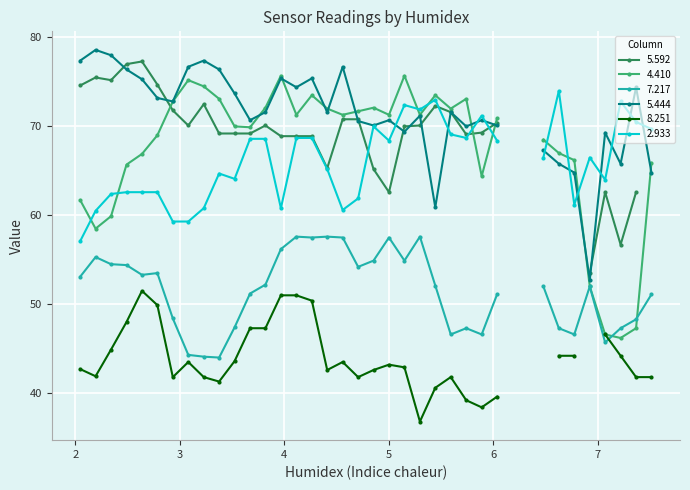

List the labels in order of 4.410 value, largest first.

3.967, 5.149, 3.081, 3.229, 4.263, 5.444, 3.376, 5.740, 2.933, 3.819, 4.853, 4.410, 5.592, 4.706, 4.115, 4.558, 5.001, 5.297, 6.035, 3.524, 3.672, 2.785, 6.478, 6.626, 2.638, 6.774, 7.512, 2.490, 5.888, 2.047, 2.342, 2.194, 6.922, 7.365, 7.069, 7.217, 6.183, 6.331